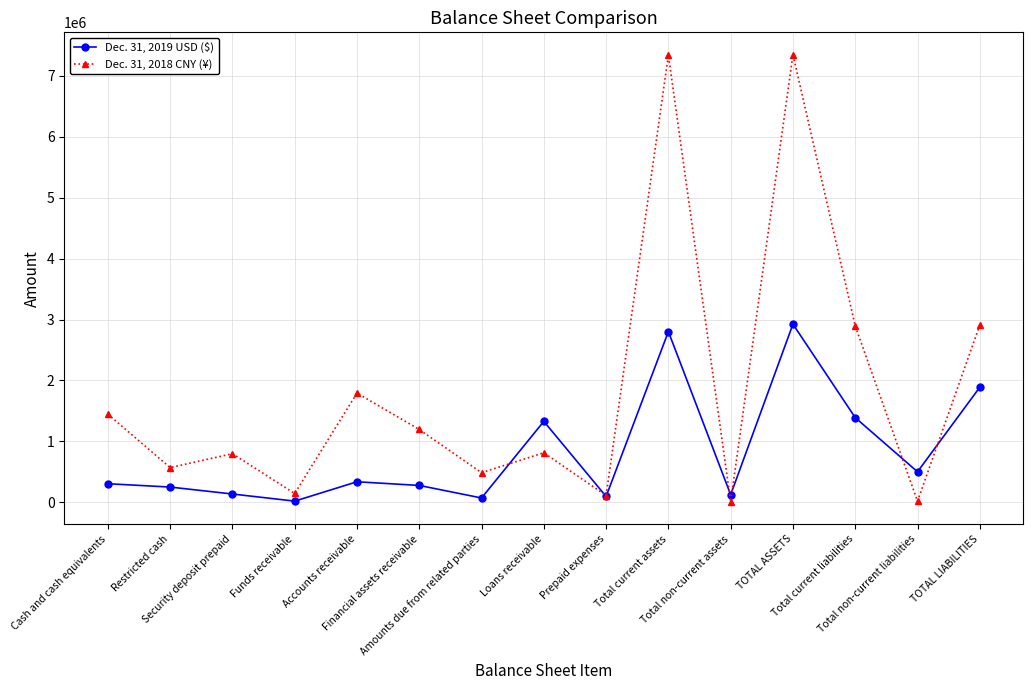

What is the value of the Dec. 31, 2019 USD ($) point at the 12th from the left?

2923898